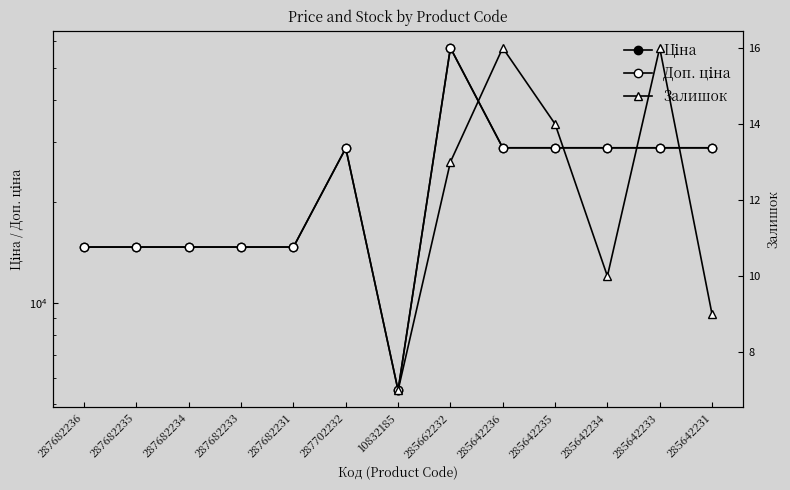

True or false: Доп. ціна has more than 0 points higher than both neighbors.

True